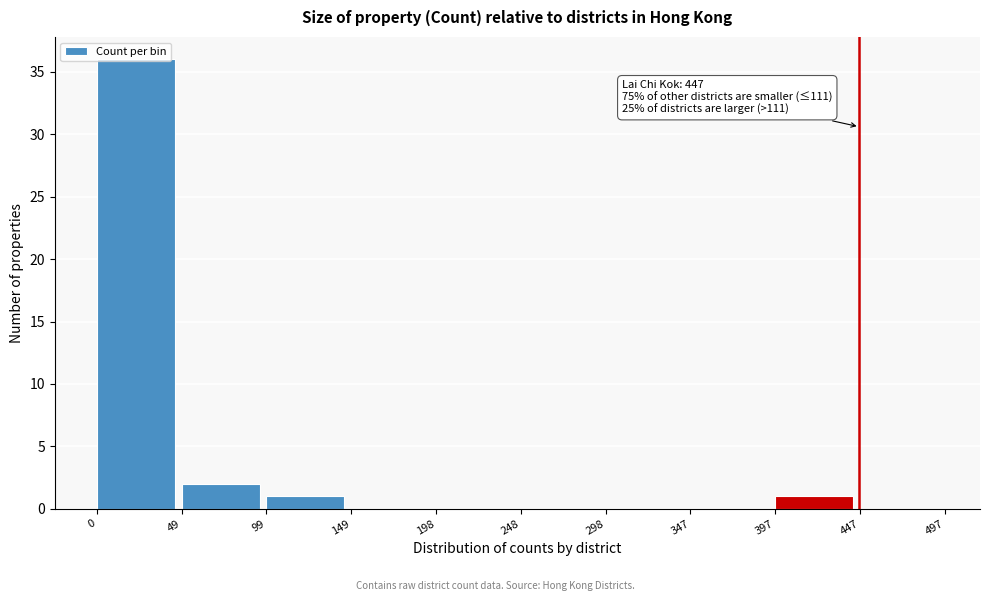

Which range on the x-axis has the tallest bar?

0 to 49